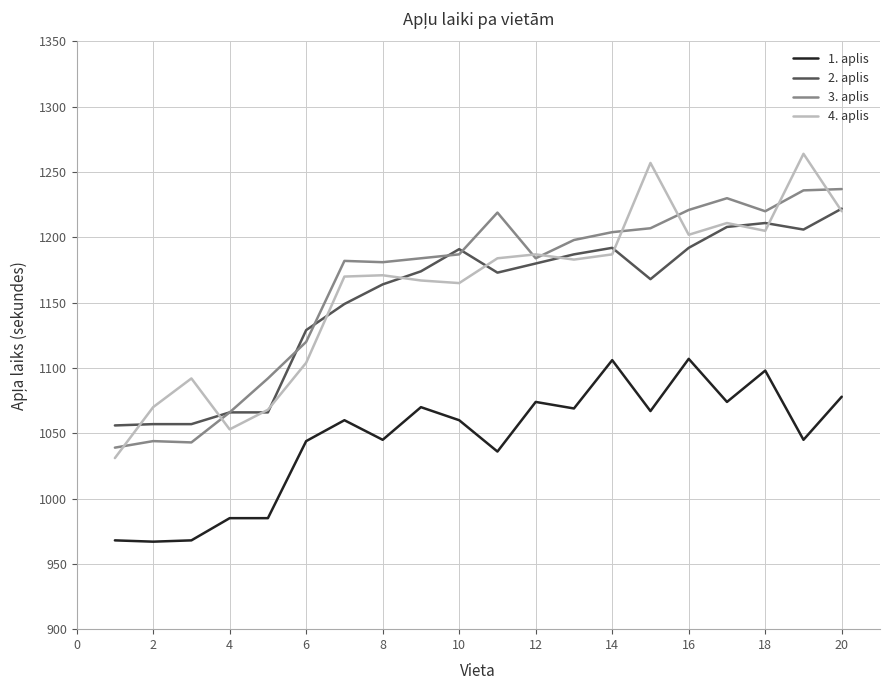

How many lines are shown in the chart?

4